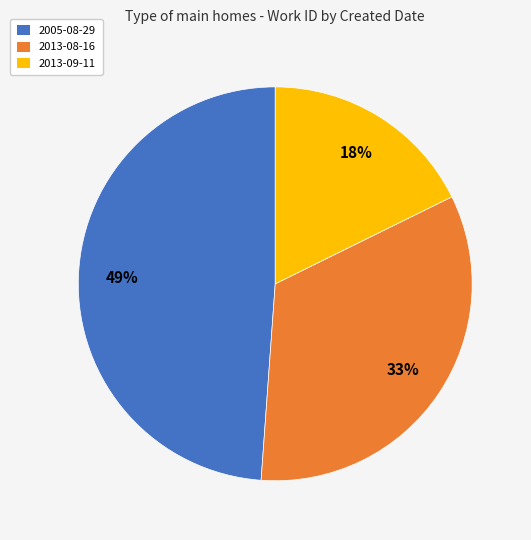

How many slices are in this pie chart?

3